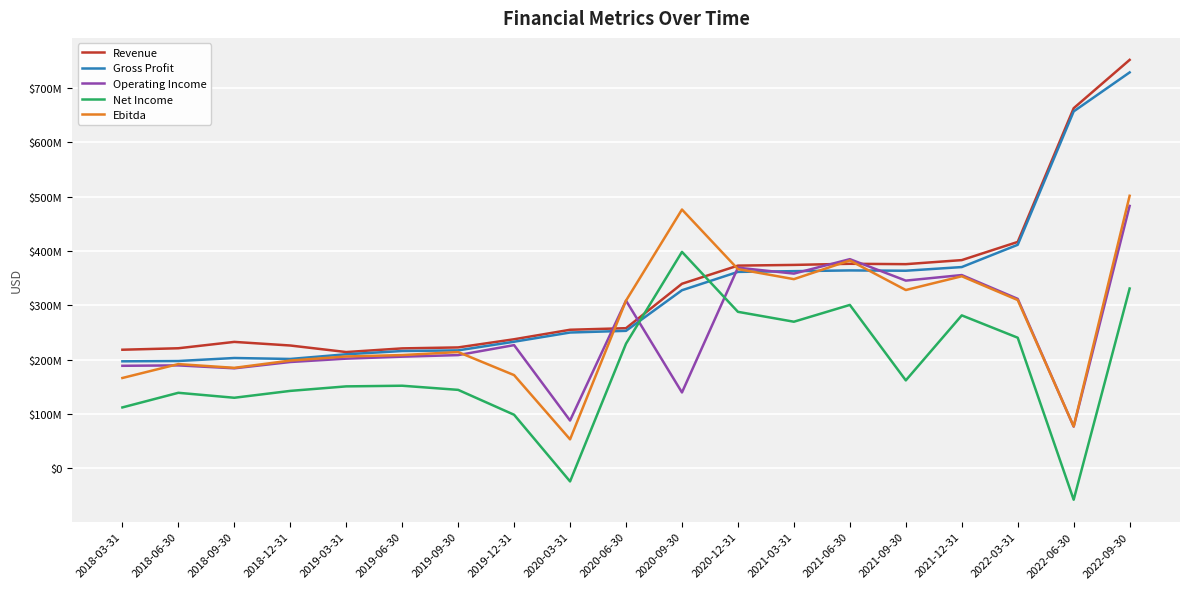

Rank the series by their maximum value, from lowest to highest.

Net Income, Operating Income, Ebitda, Gross Profit, Revenue